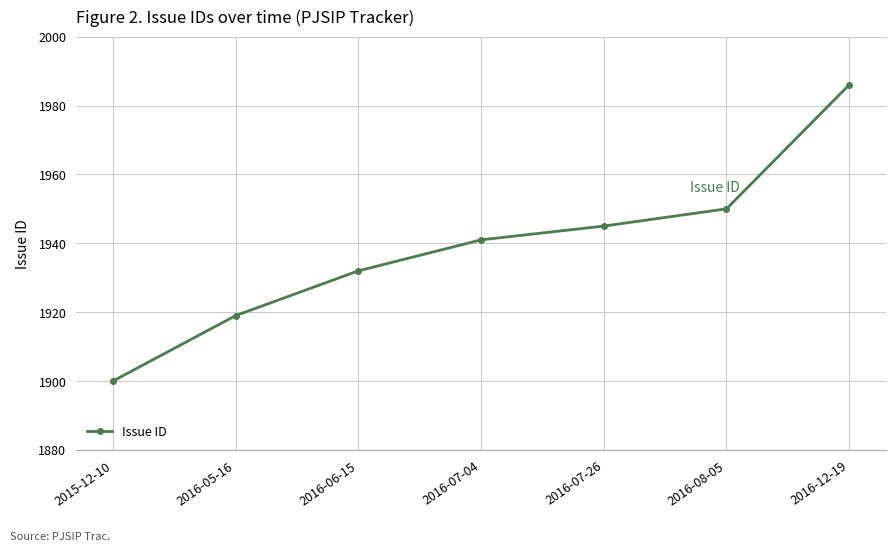

What is the difference between the maximum and minimum values?

86